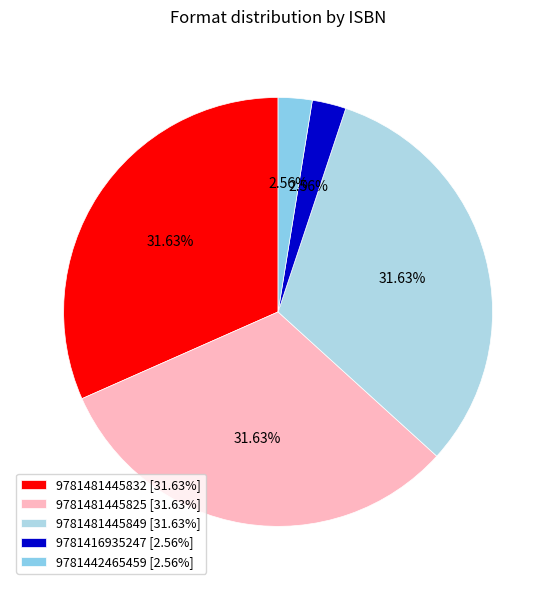

To the nearest percent, what portion does 9781481445832 represent?

32%